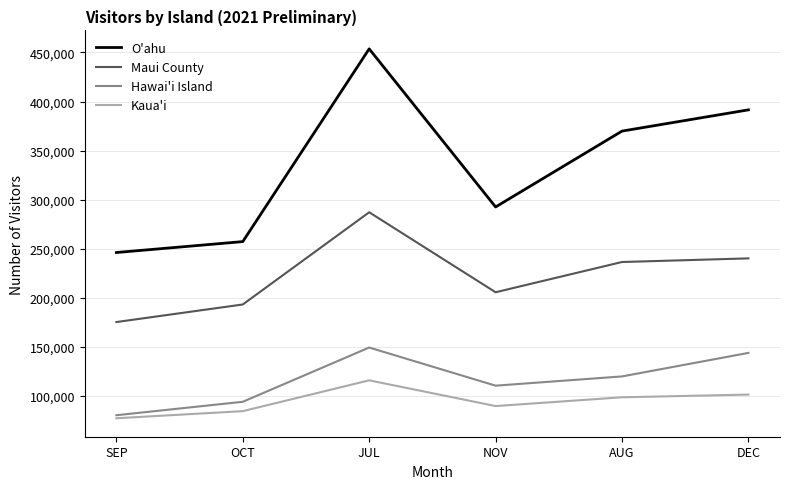

Does the chart display data point markers on the line(s)?

No